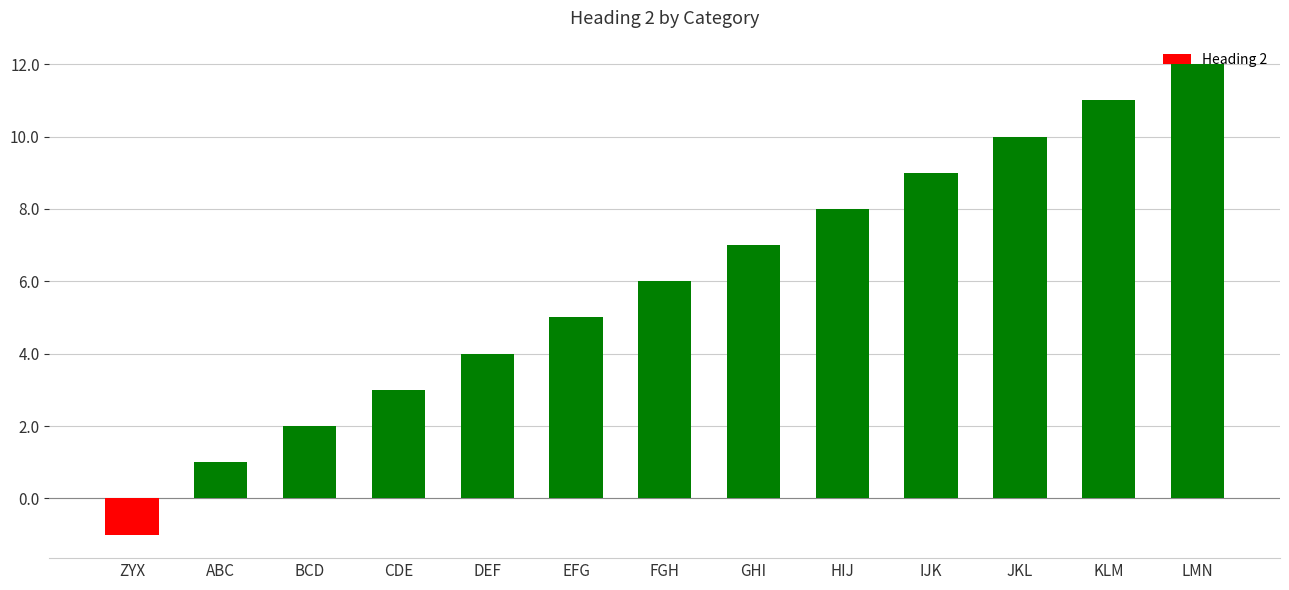

What is the change in value from DEF to GHI?

+3